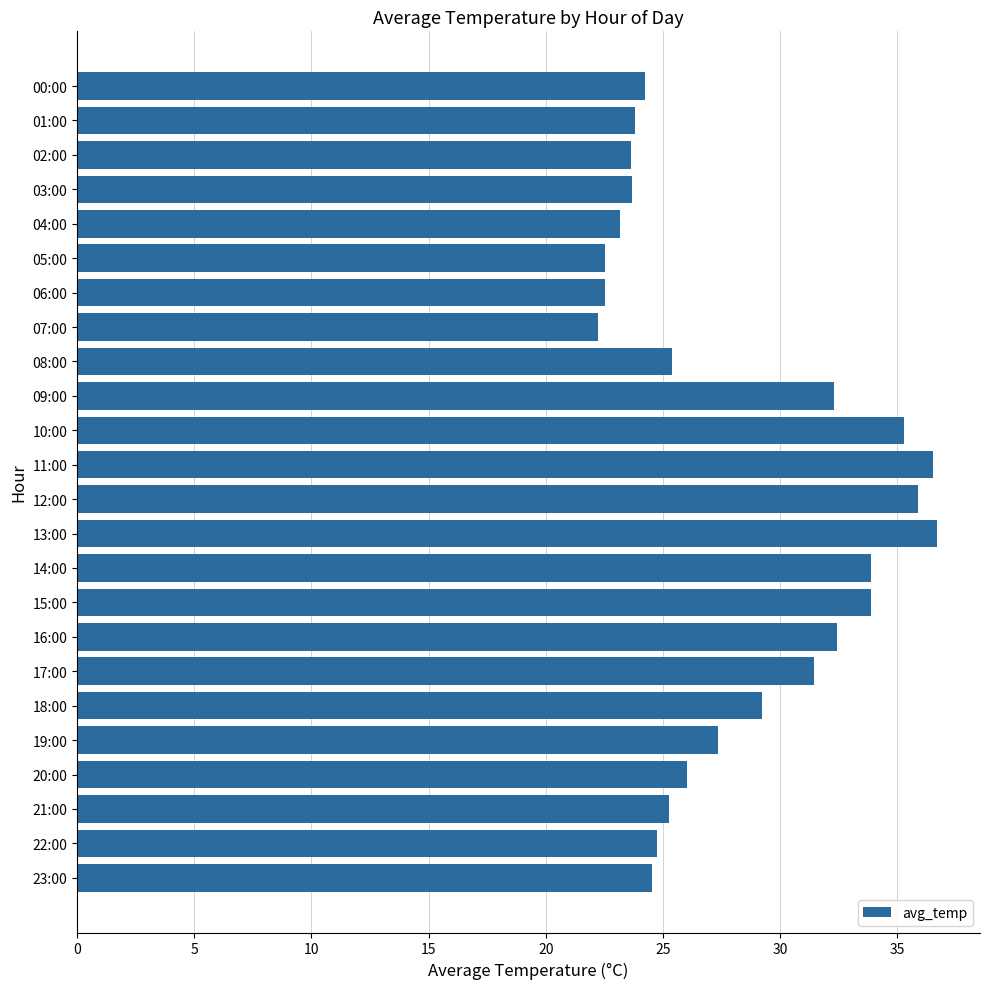

Does the chart contain stacked bars?

No